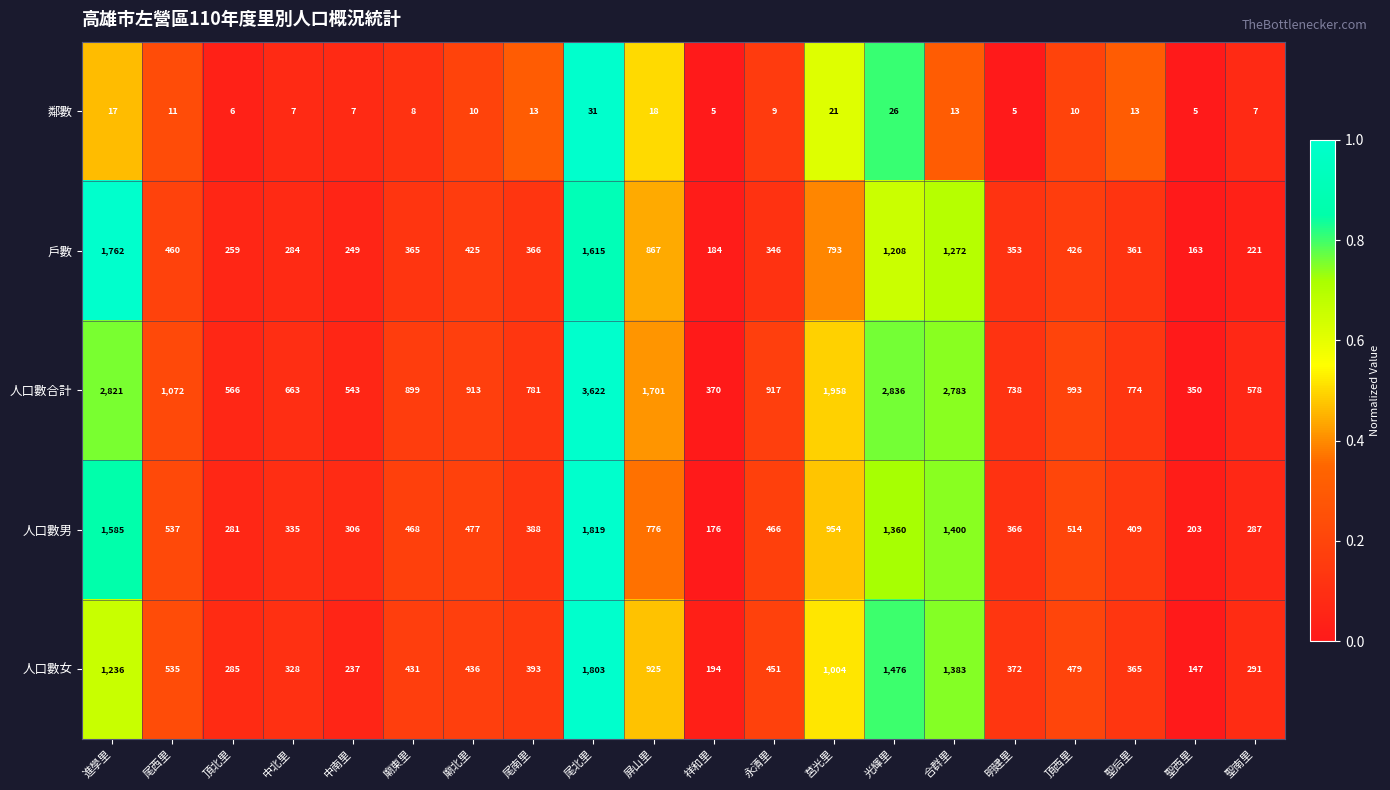

Which series has the widest spread of values?

人口數合計